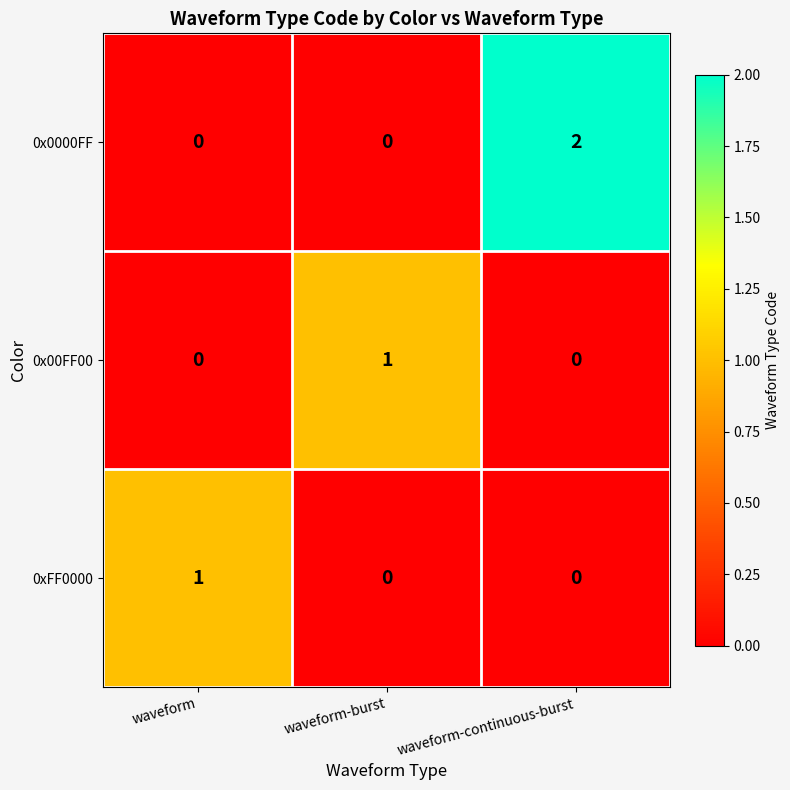

The 0x0000FF series shows 3 at waveform-continuous-burst. True or false?

False